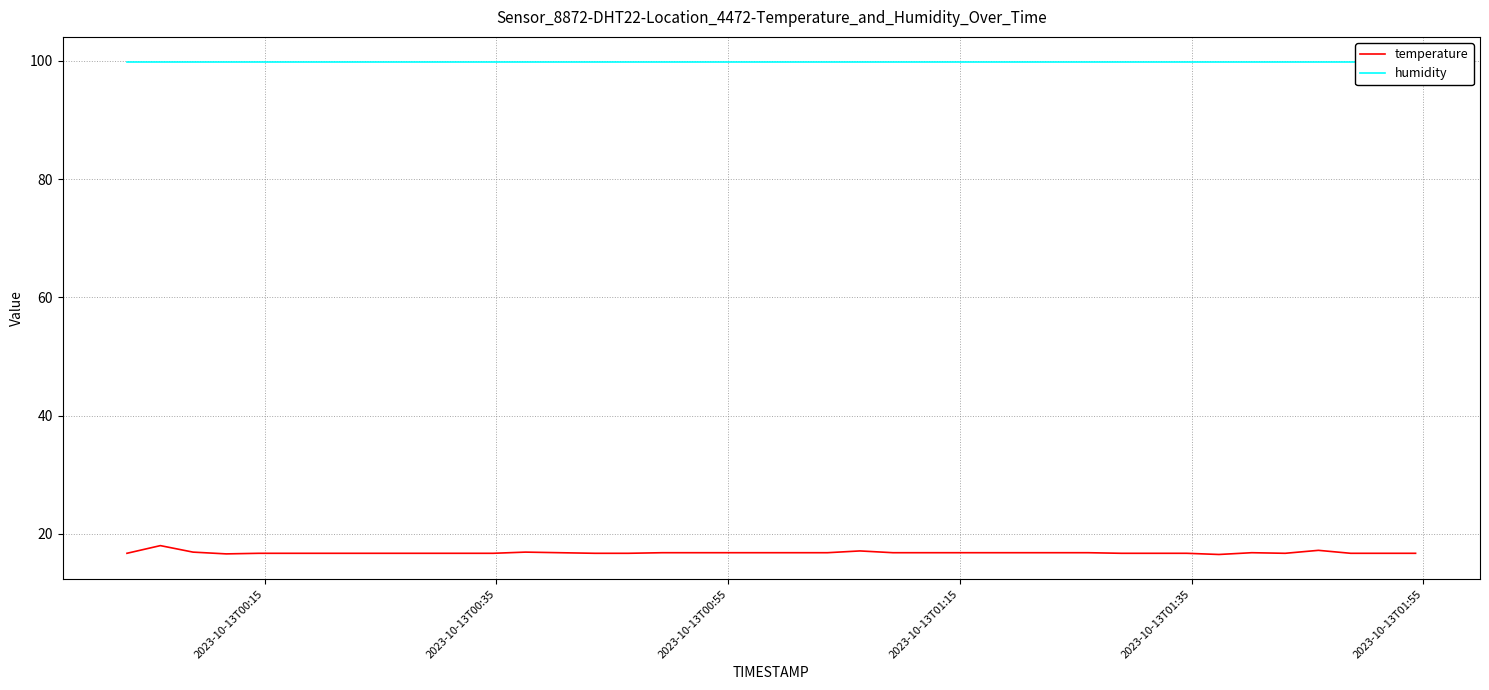

True or false: temperature has more than 0 points higher than both neighbors.

True